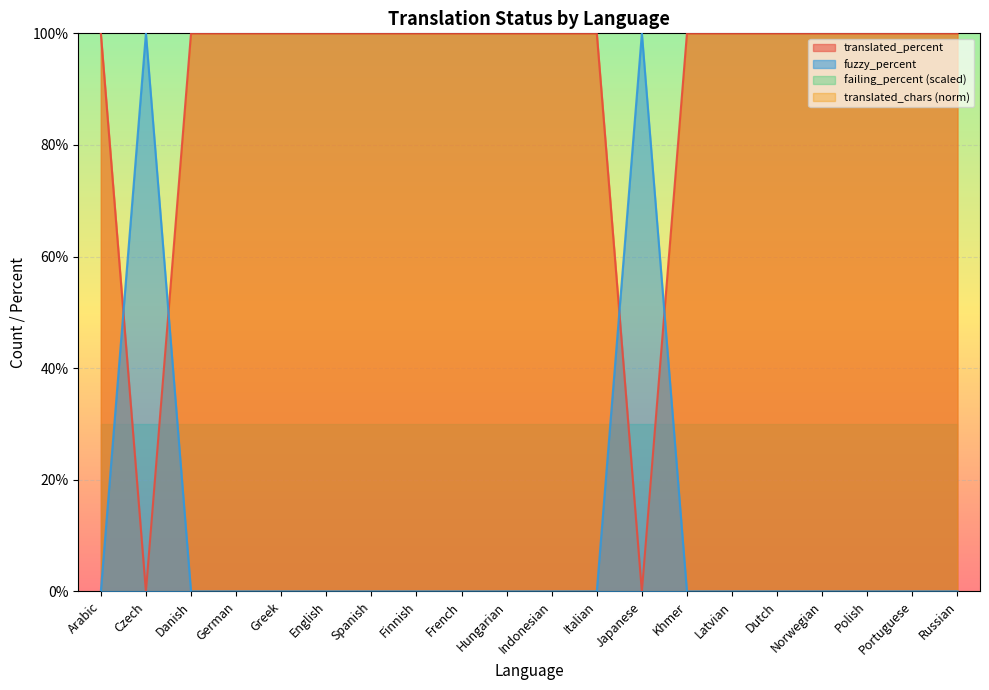

True or false: translated_chars has a value of -7 at Japanese.

False